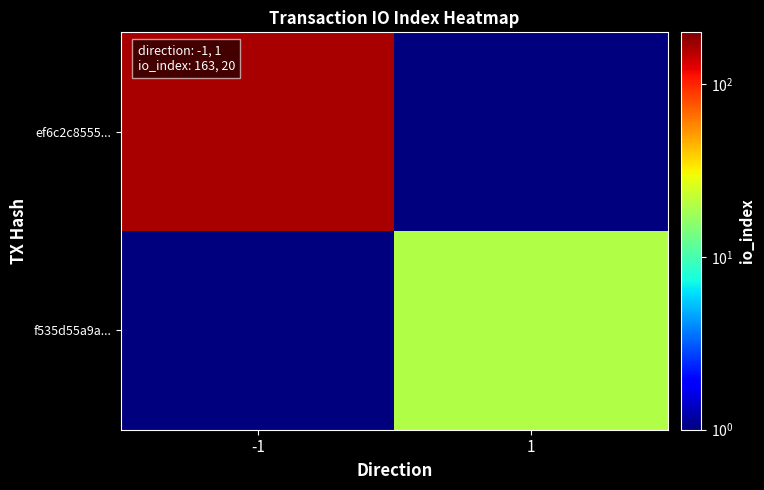

Reading right to left, what are all the values shown in this chart?

ef6c2c8555...: 1=0.1	-1=163.0
f535d55a9a...: 1=20.0	-1=0.1